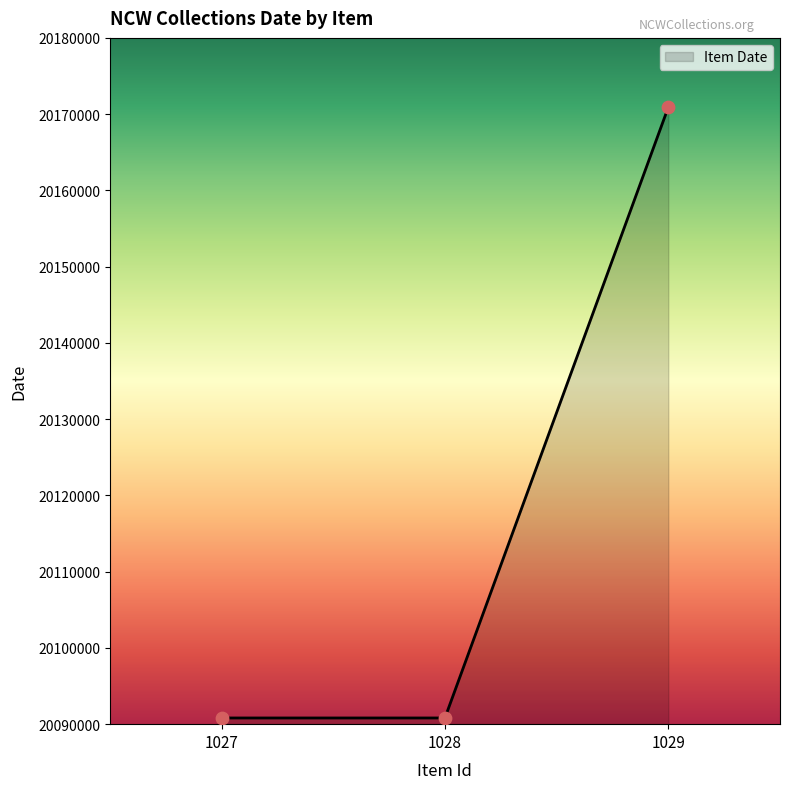

What is the ratio of the value at 1027 to the value at 1029?

1.0